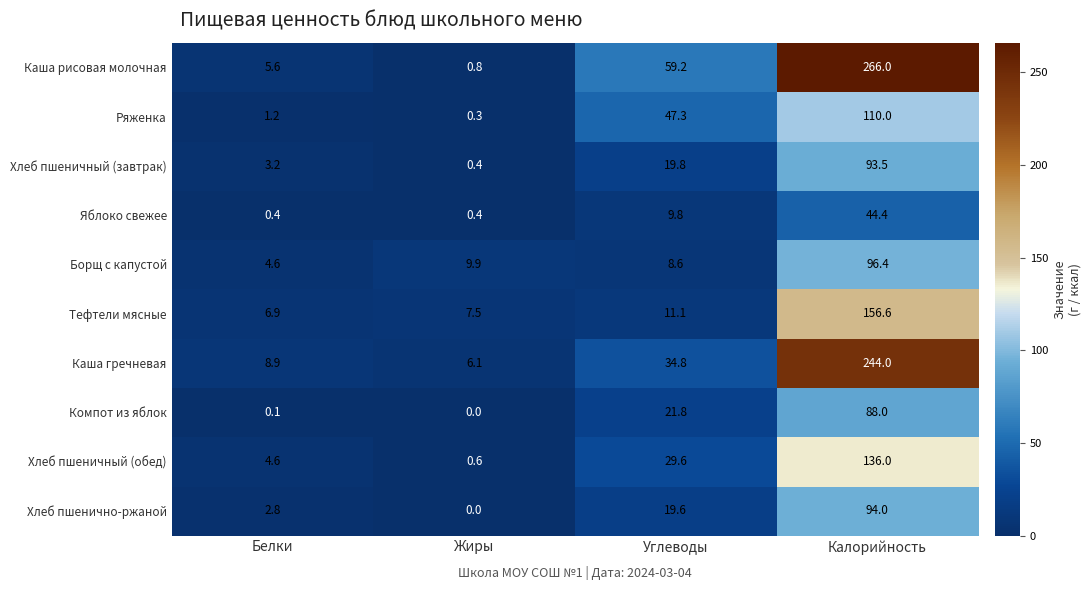

True or false: Хлеб пшеничный (обед) has a value of 136.0 at Калорийность.

True